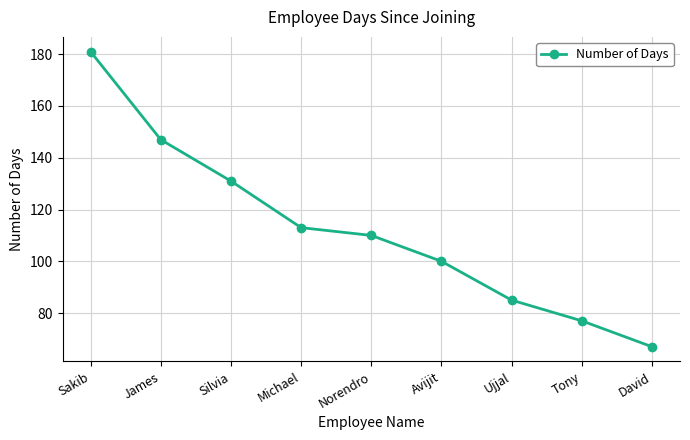

Approximately how many times larger is the value at Norendro compared to Avijit?

1.1